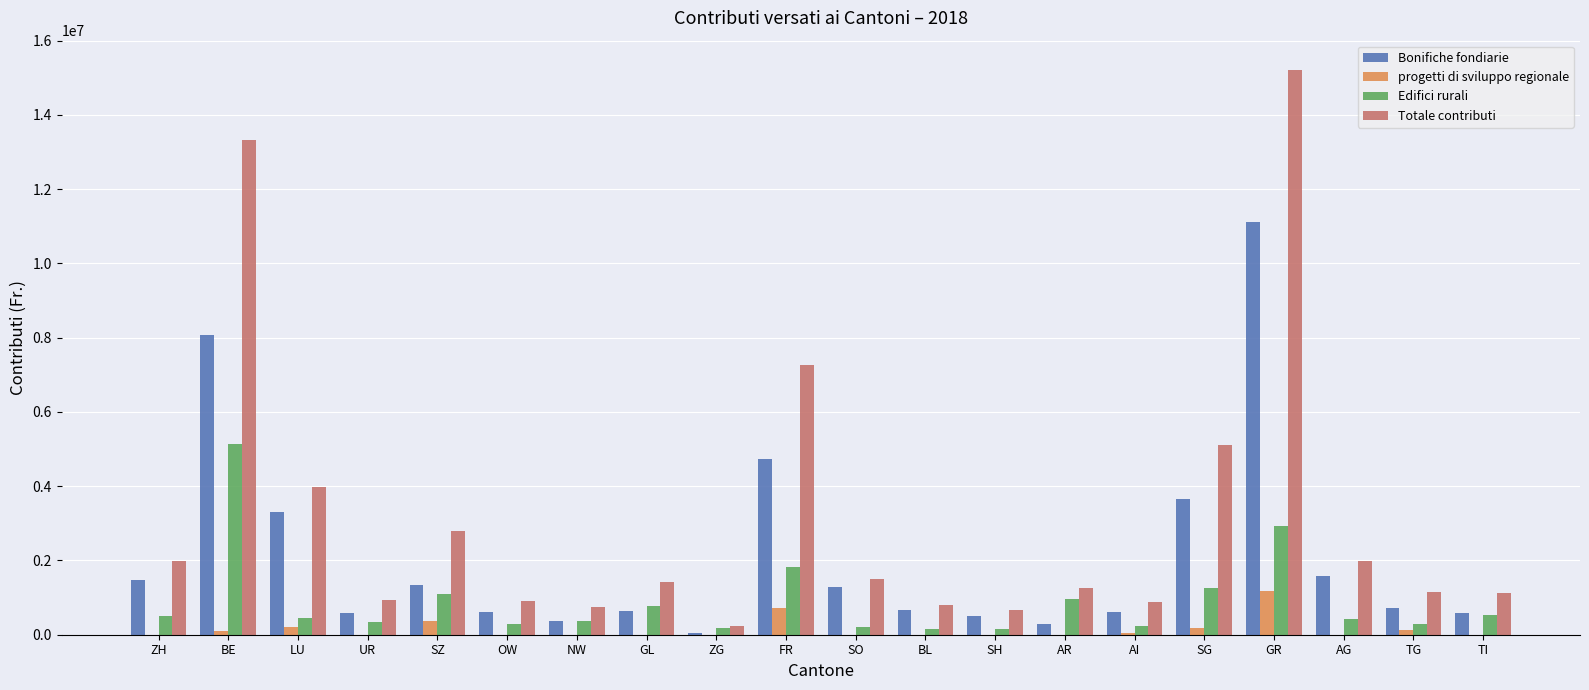

Are the bars horizontal?

No